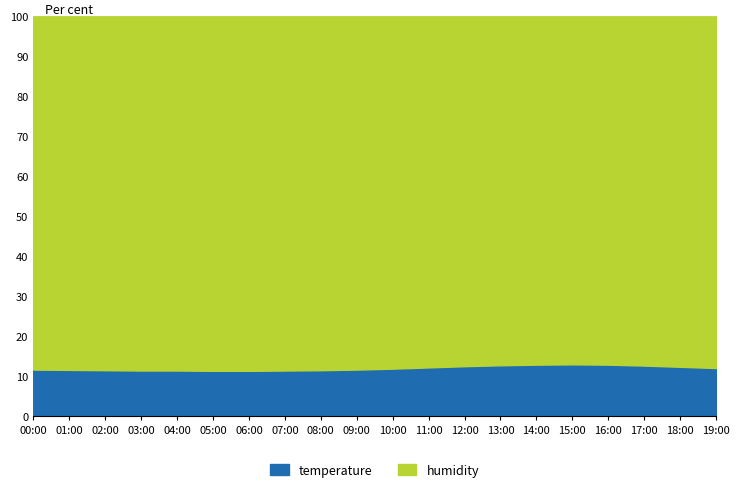

What is the total value across all series at 13:00?

100.0